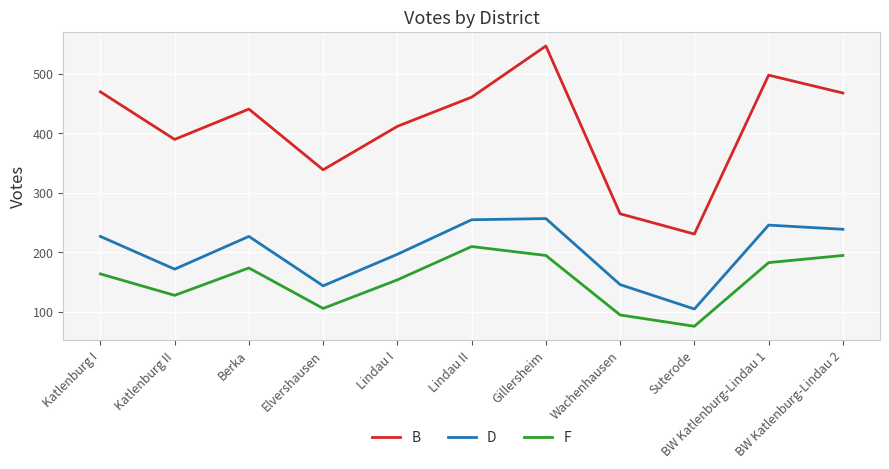

What are all the series names shown in the legend?

B, D, F